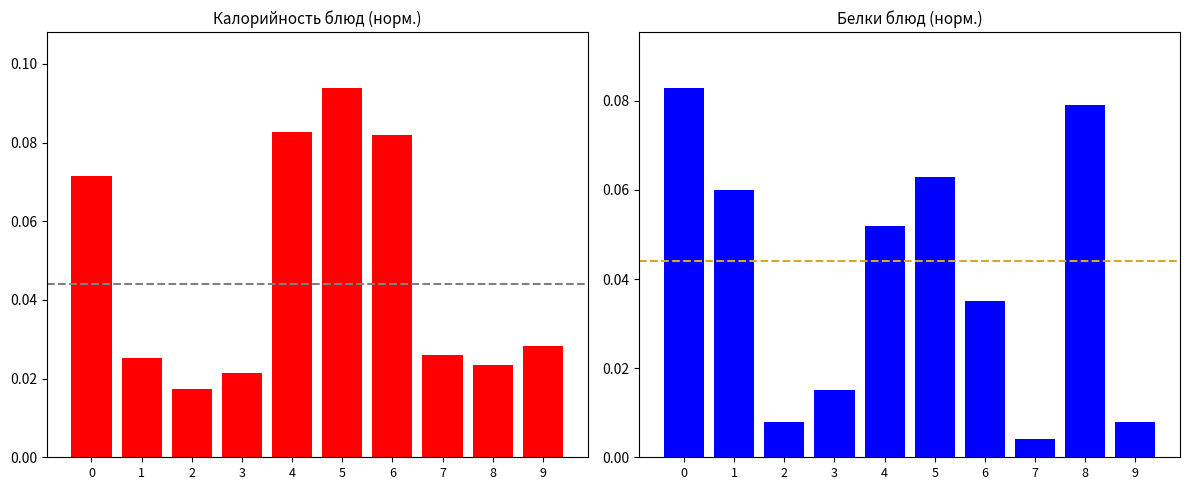

Is it true that Калорийность equals 0.0 at 9?

False